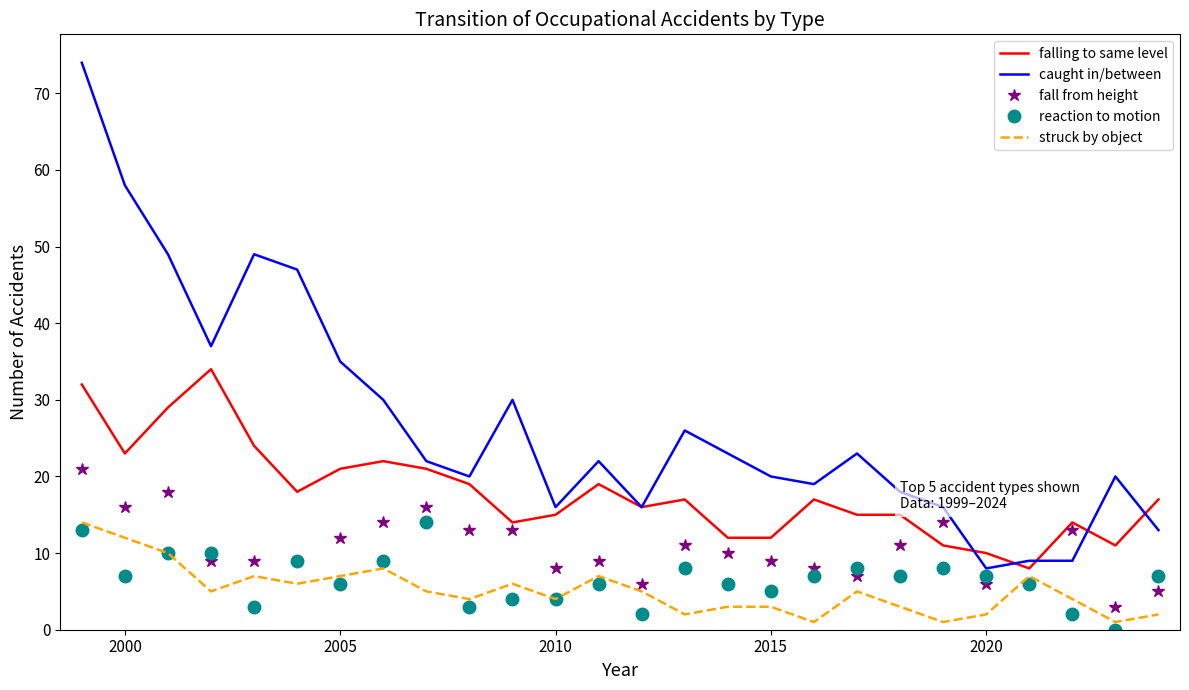

Which series has the widest spread of values?

caught in/between